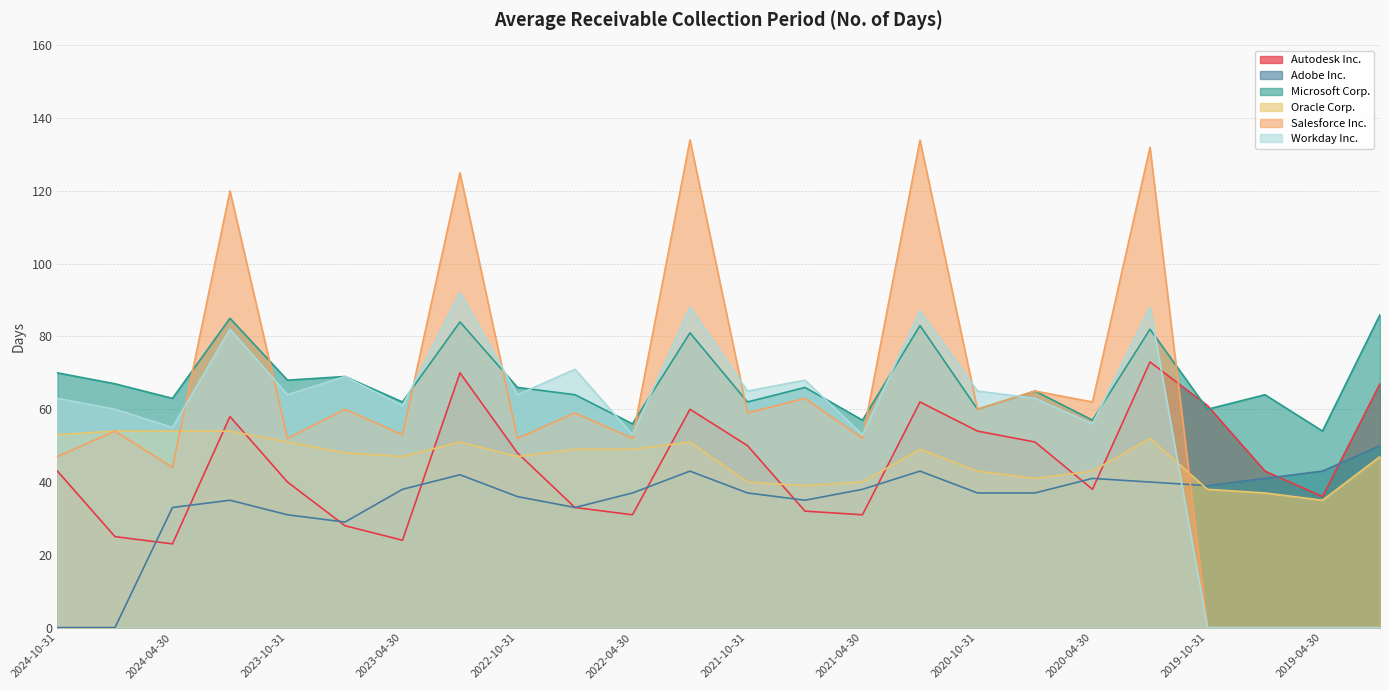

What is the total value across all series at 2023-04-30?

285